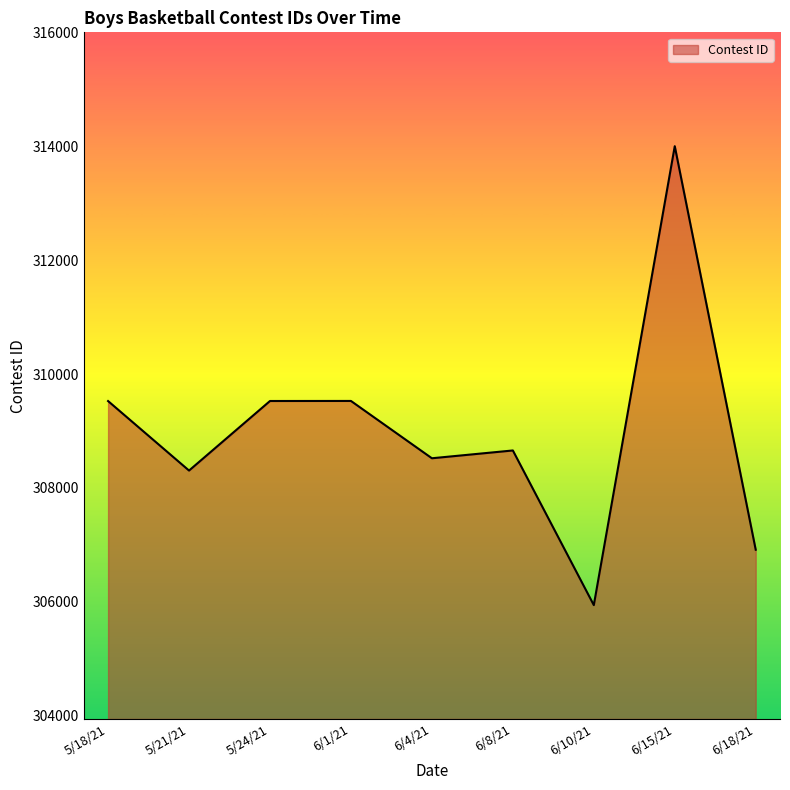

Which category has the lowest value across all series?

6/10/21